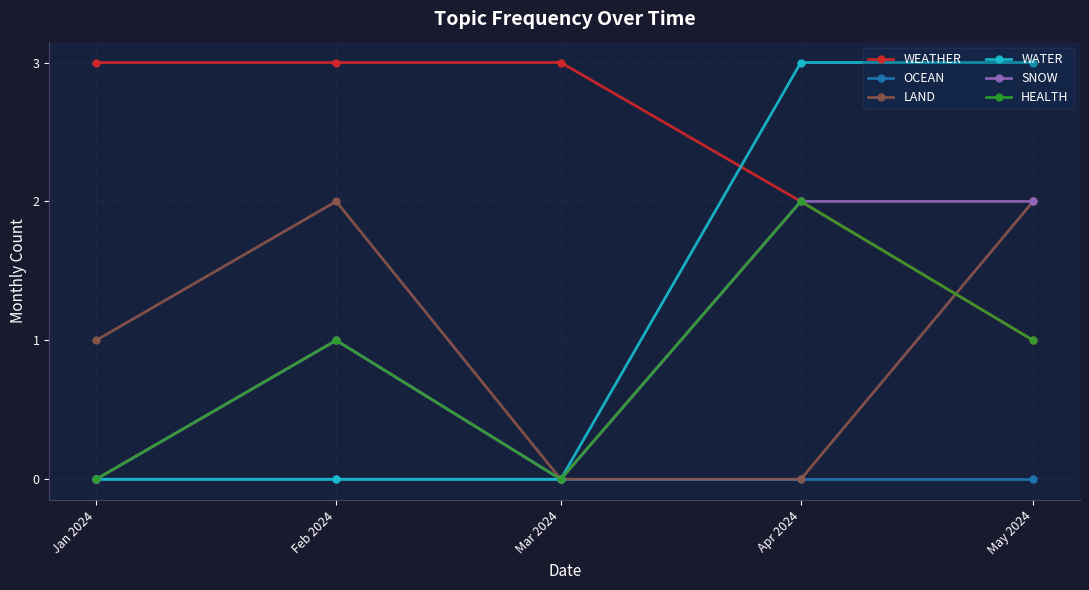

In HEALTH, how many points are higher than both neighbors (excluding endpoints)?

2